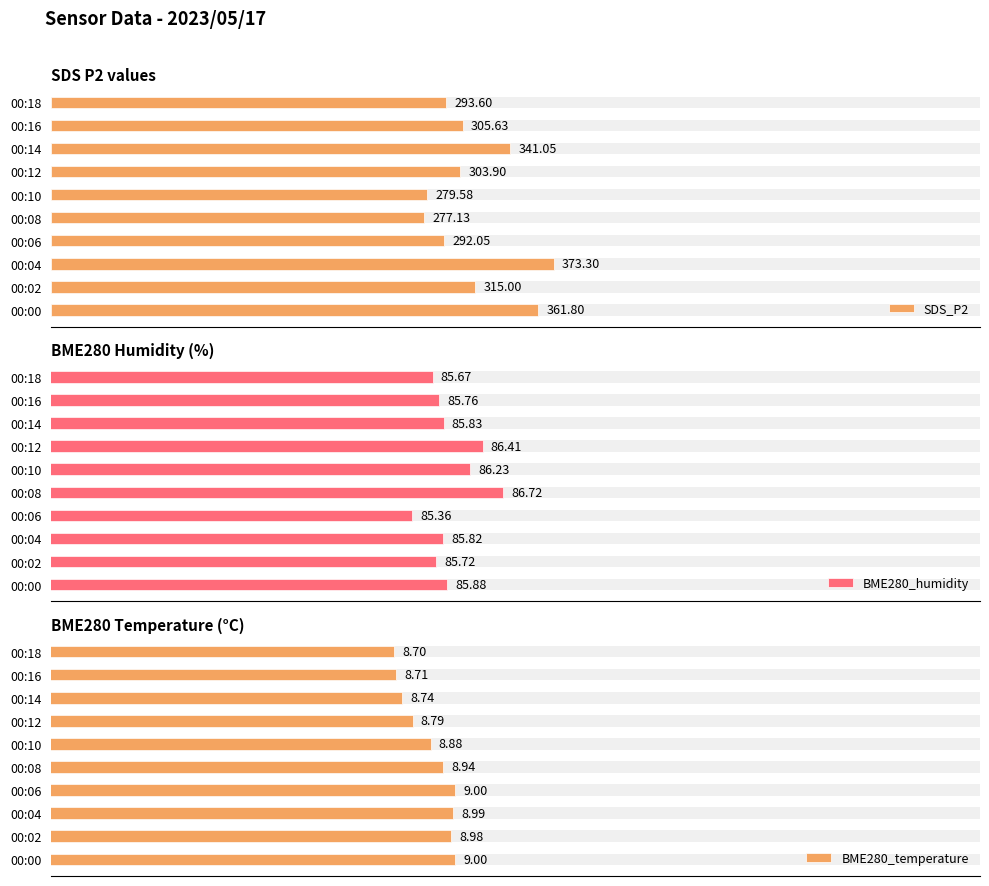

What is the smallest value displayed?

8.7